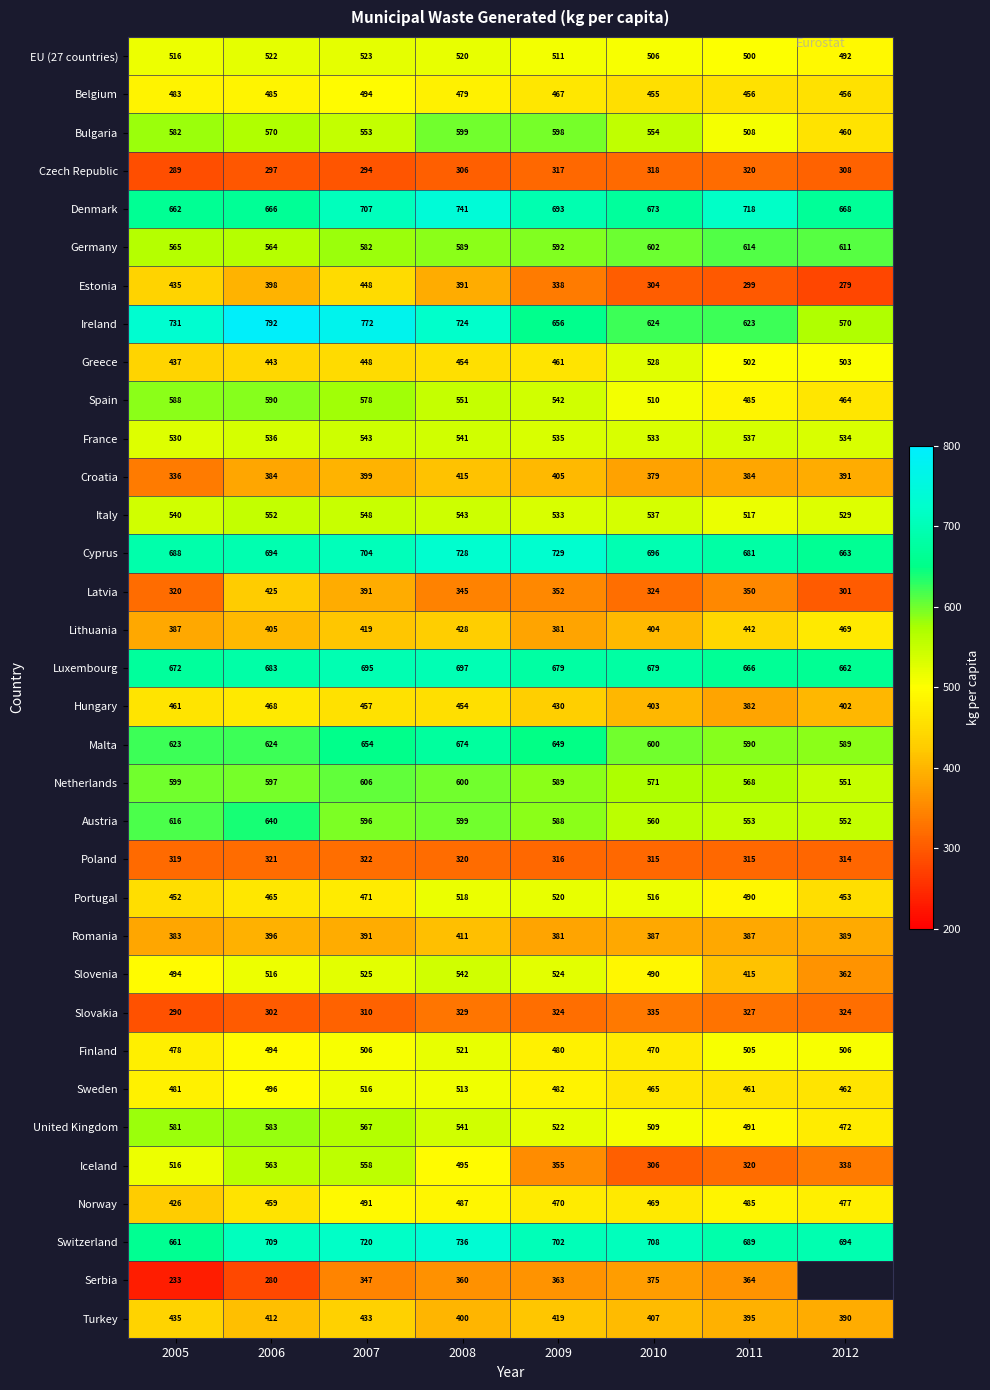

What is the average value of the Belgium series?

472